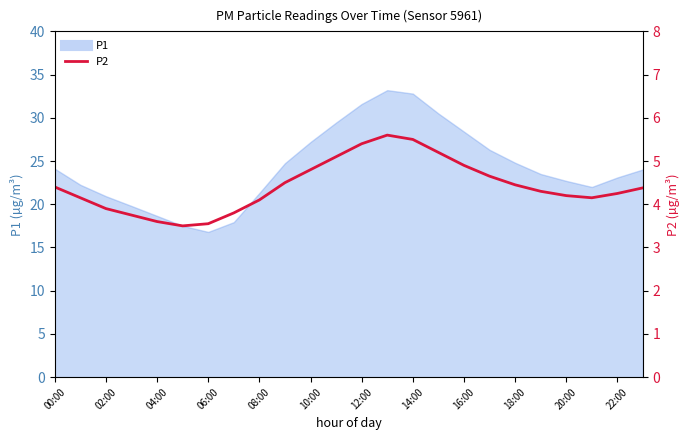

Between 15 and 20:00, which is larger?

15